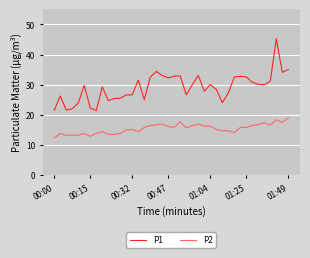

True or false: P2 has more than 0 interior local peaks.

True